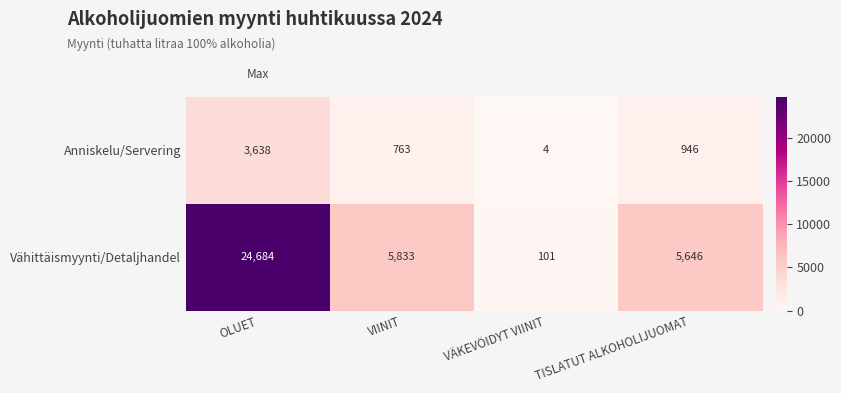

Which series has the largest total across all categories?

Vähittäismyynti/Detaljhandel